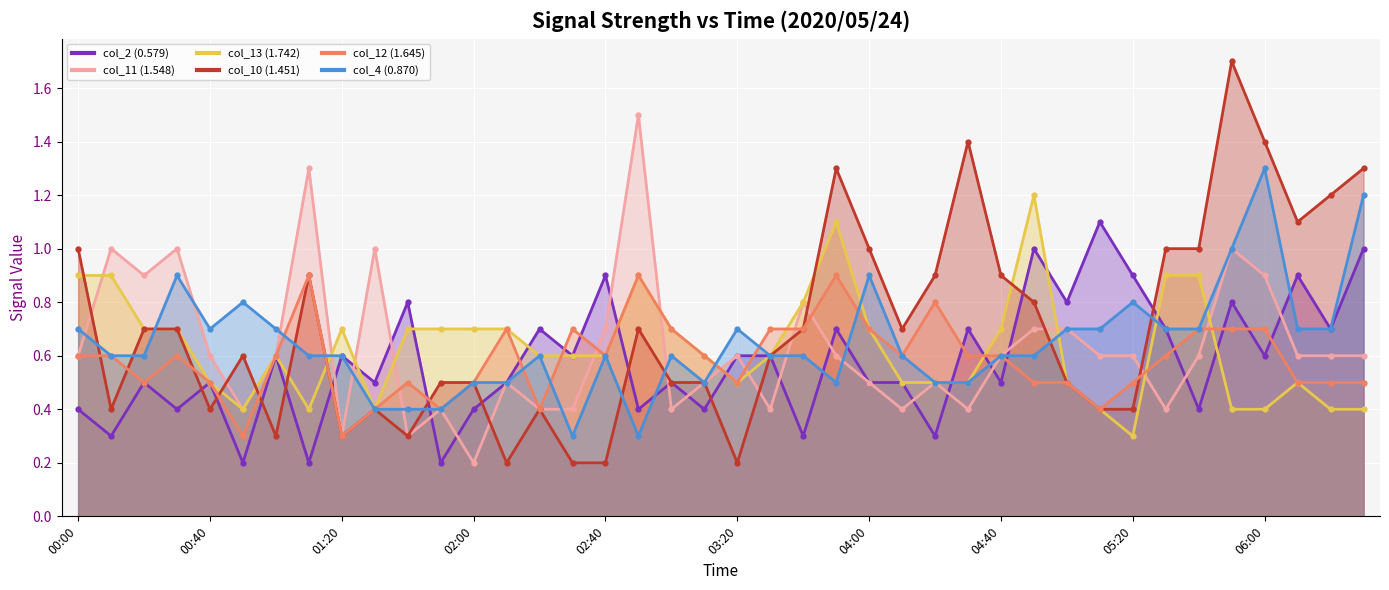

True or false: col_13 (1.742) has a value of 0.6 at 2020/05/24 03:10.

True